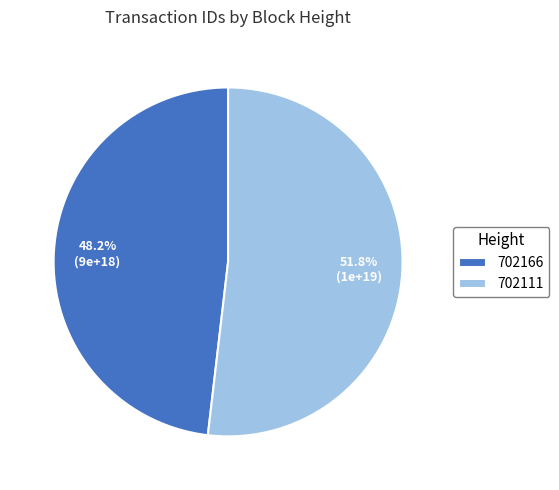

To the nearest percent, what is the combined percentage of 702111 and 702166?

100%